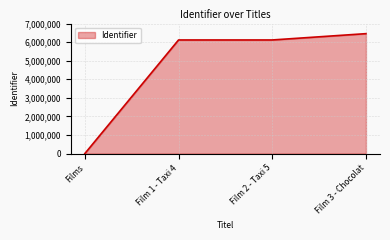

What is the difference between the second highest and minimum values?

6116475